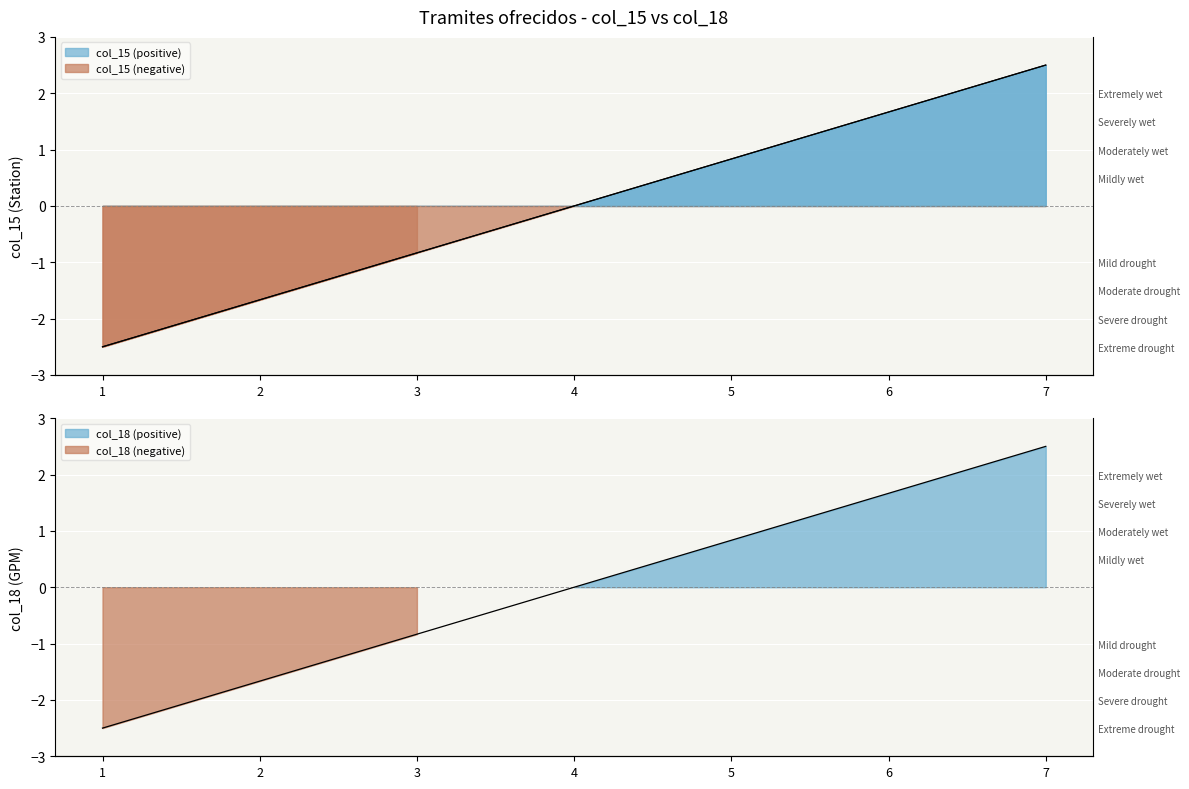

How many values in col_18 are above zero?

3